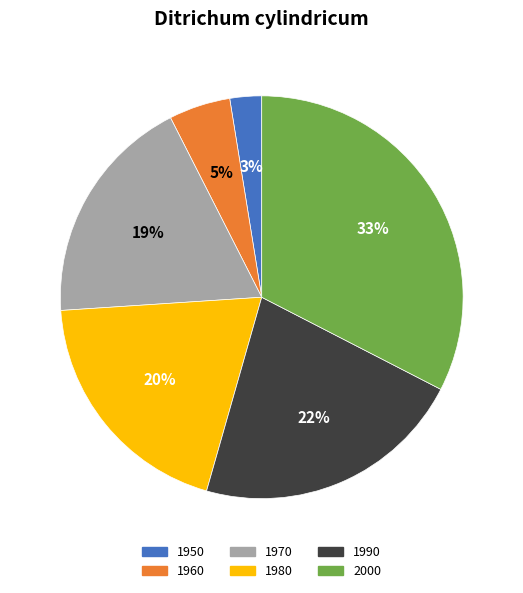

Is the sum of 2000 and 1980 greater than half?

Yes